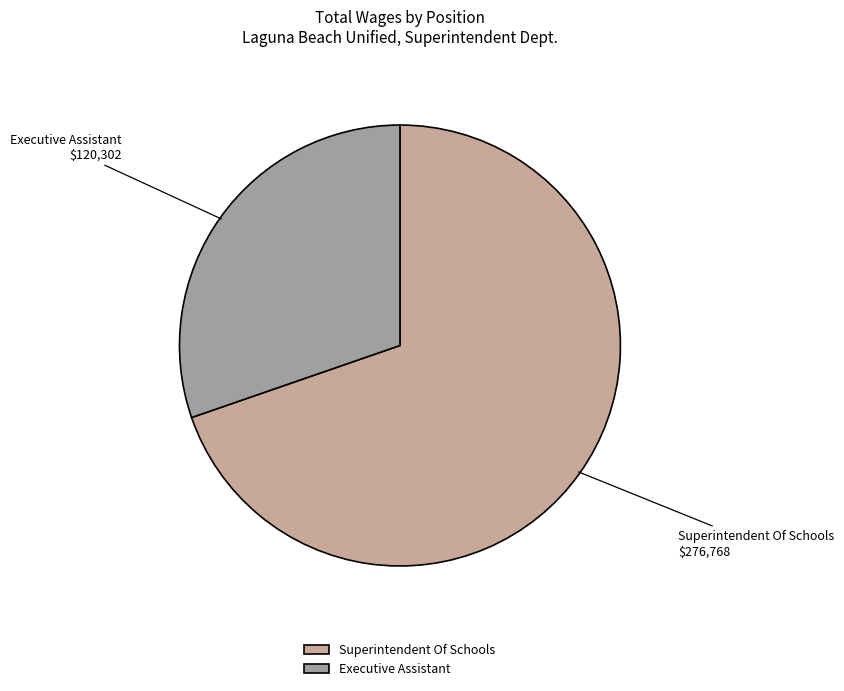

Which slice is the largest?

Superintendent Of Schools